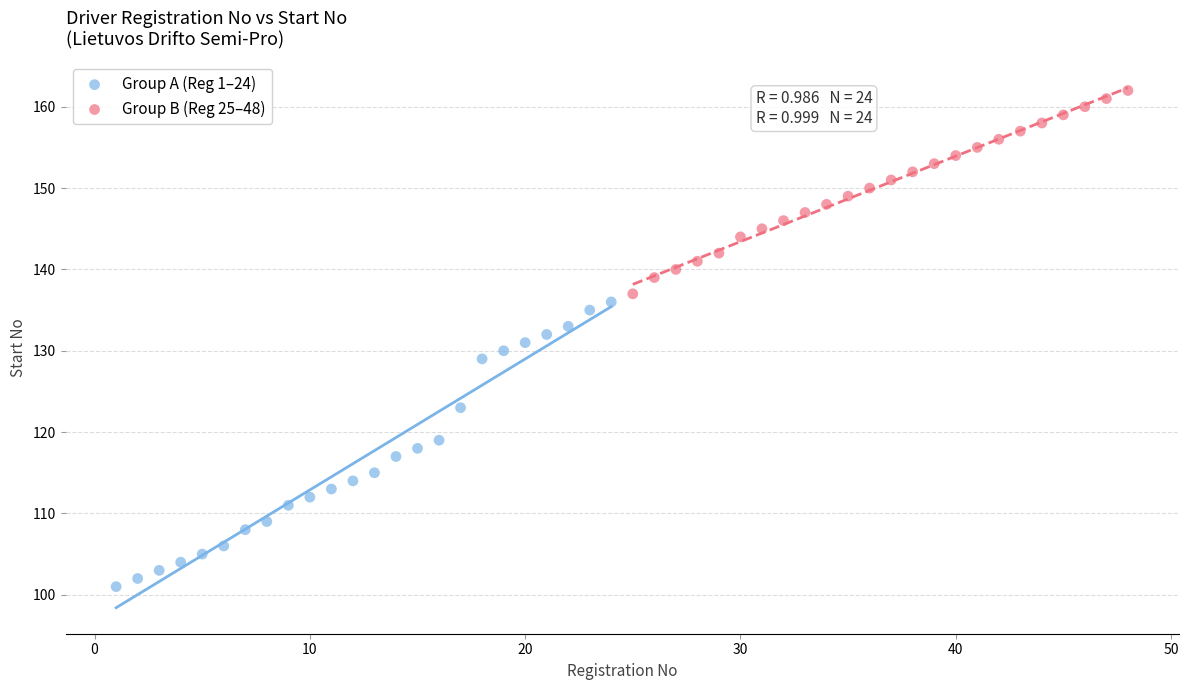

Which series reaches the minimum Y coordinate?

Group A (Reg 1–24)